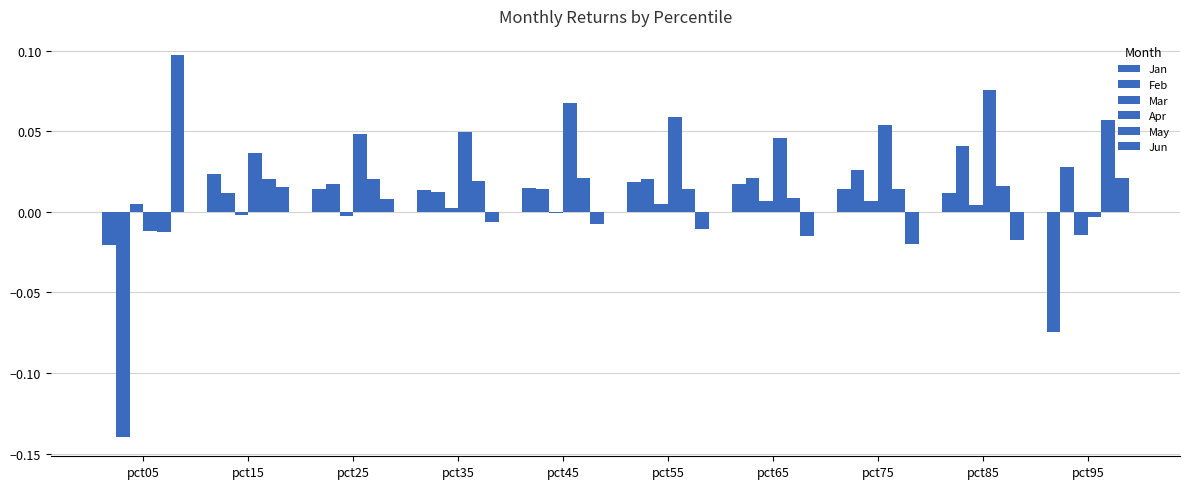

Is it true that Jan equals 0.0 at pct25?

True